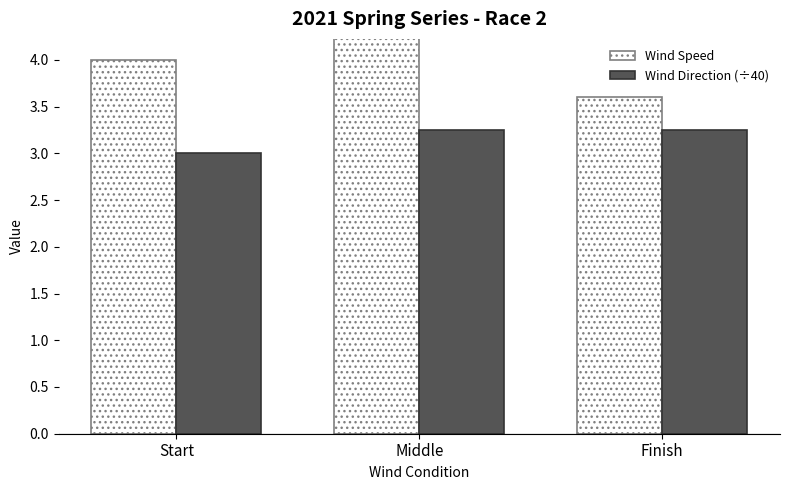

List the series in order of their overall mean, highest first.

Wind Speed, Wind Direction (÷40)